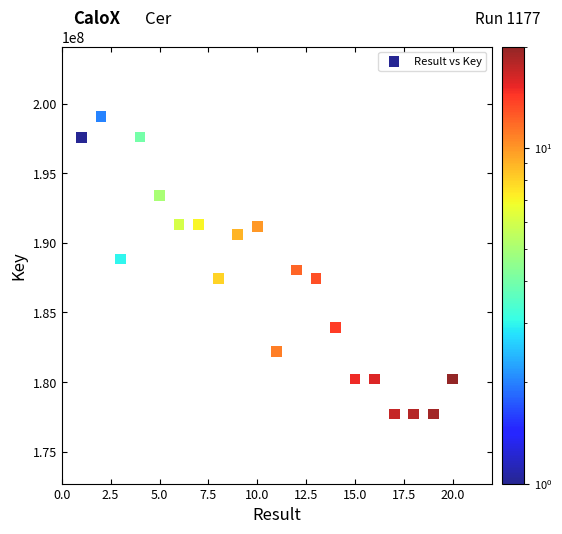

What is the range of X values (max minus min)?

19